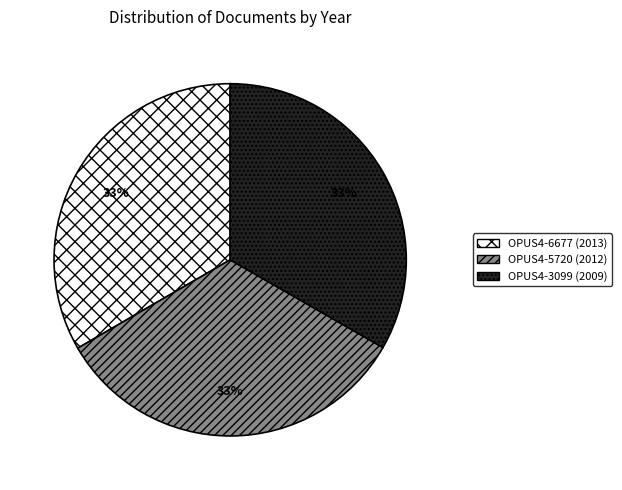

What is the ratio of the value at OPUS4-3099 (2009) to the value at OPUS4-5720 (2012)?

1.0